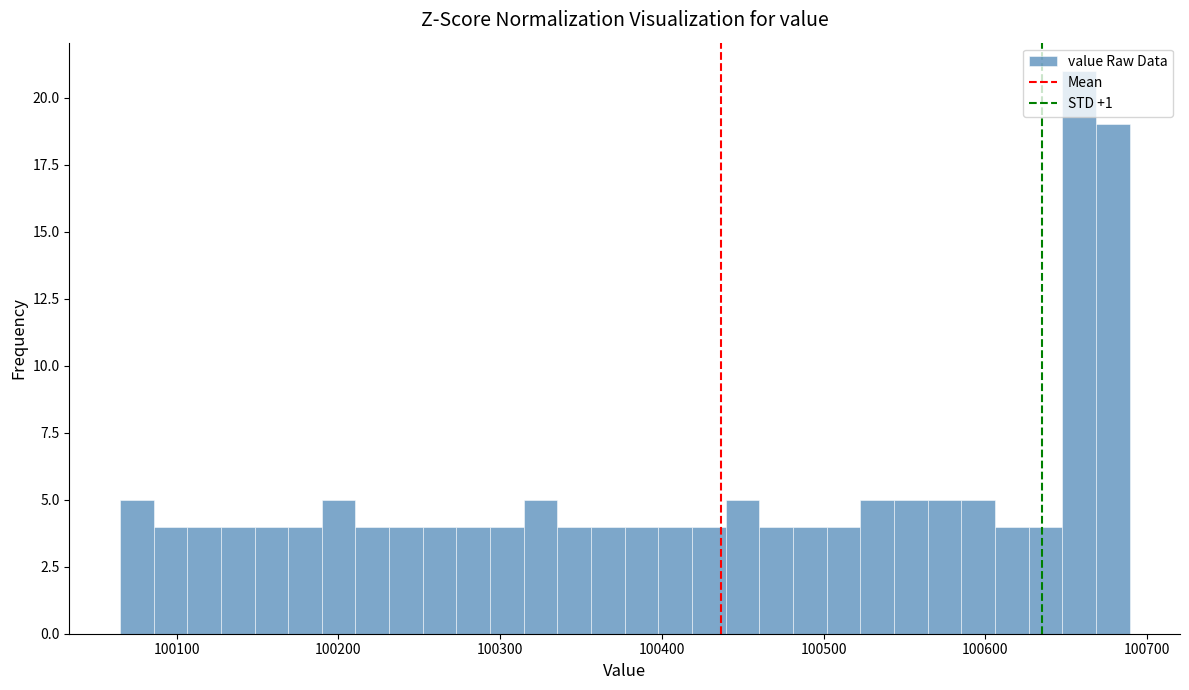

Read against the x-axis, roughly where is the centre of the tallest bar?

100660